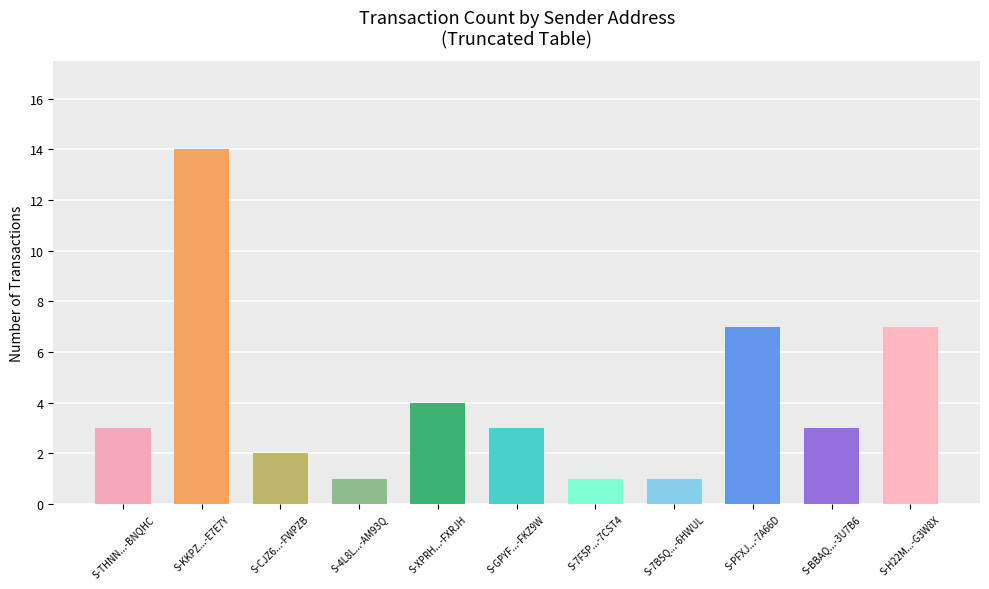

What position from the right is S-PFXJ...-7A66D?

3